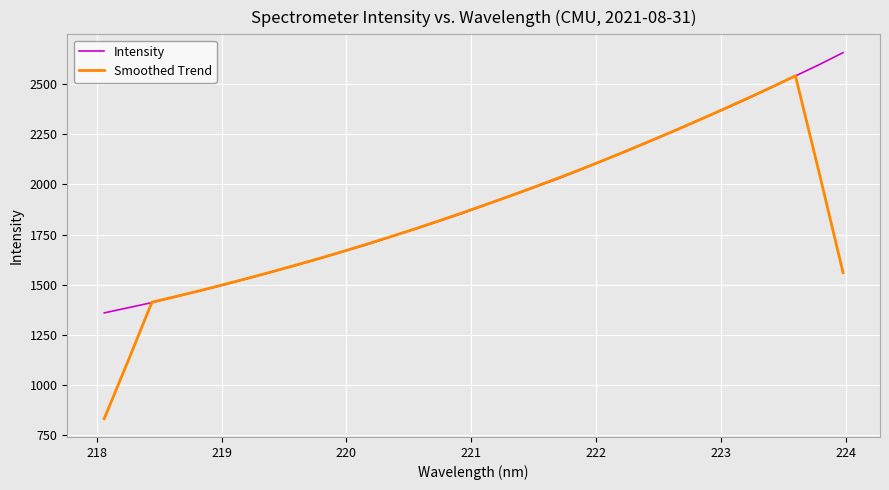

Which series has the widest spread of values?

Smoothed Trend